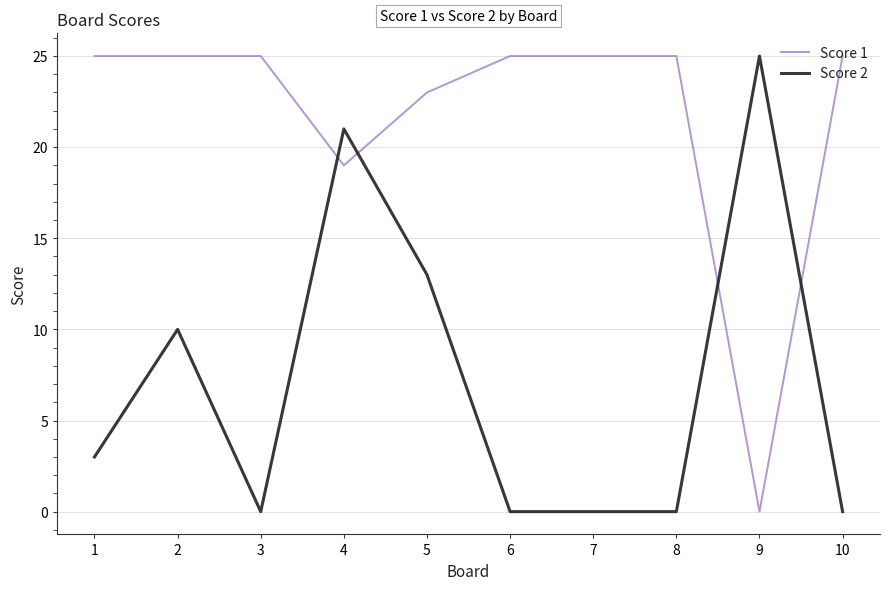

How many intersections are there between Score 2 and Score 1?

4